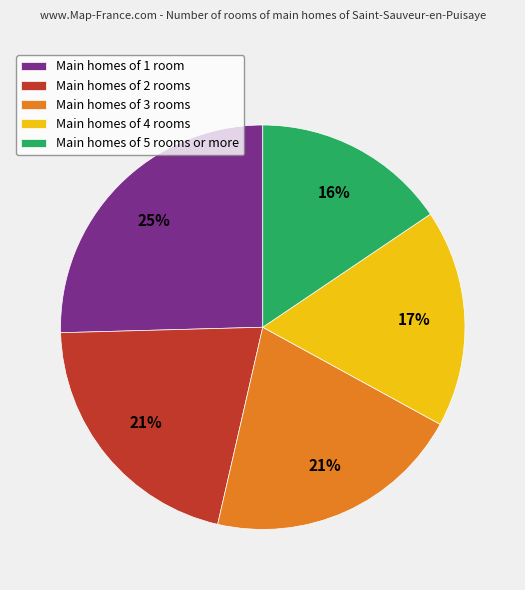

What percentage is the Main homes of 5 rooms or more slice, to the nearest percent?

16%